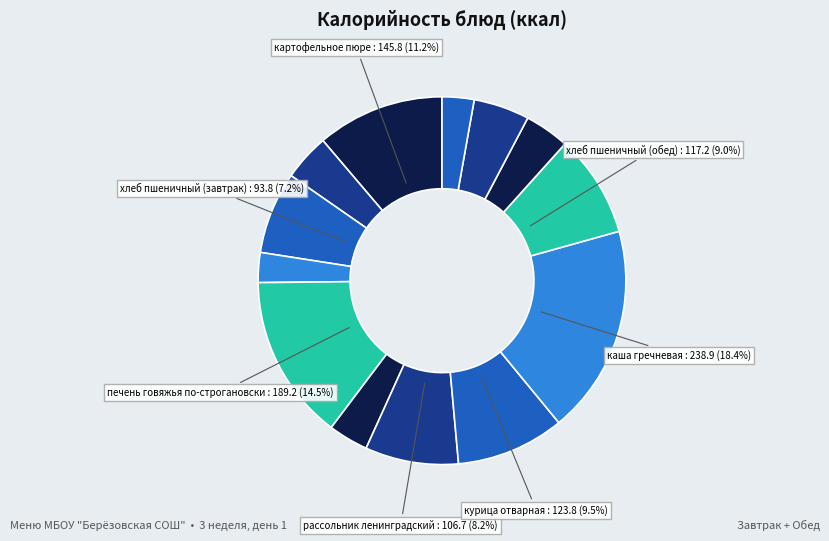

To the nearest percent, what is the average slice percentage?

8%